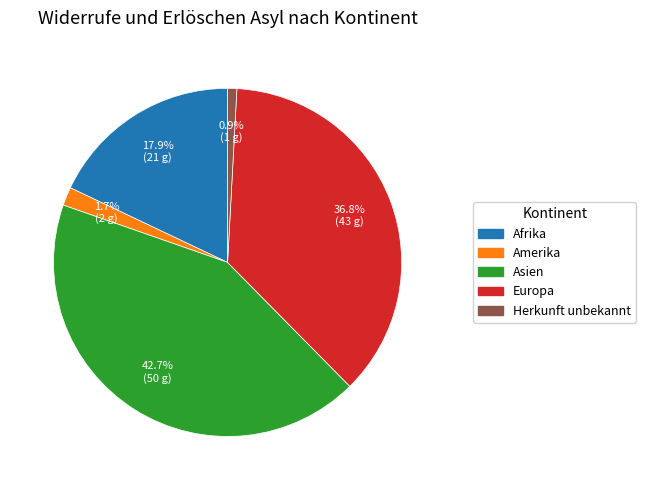

Count the number of slices in the pie.

5